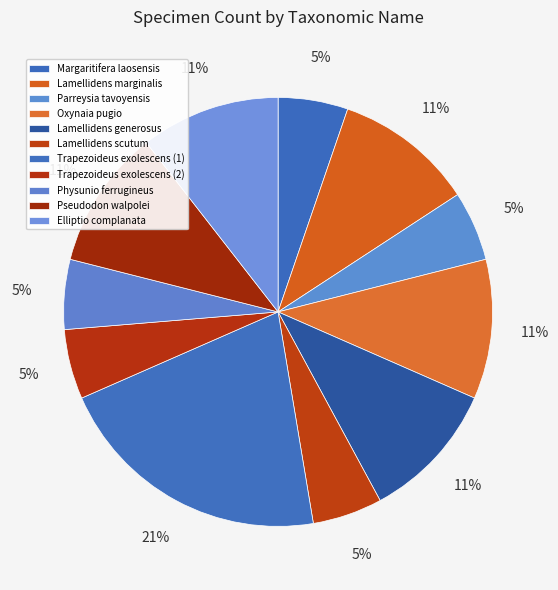

To the nearest percent, what is the average slice percentage?

9%